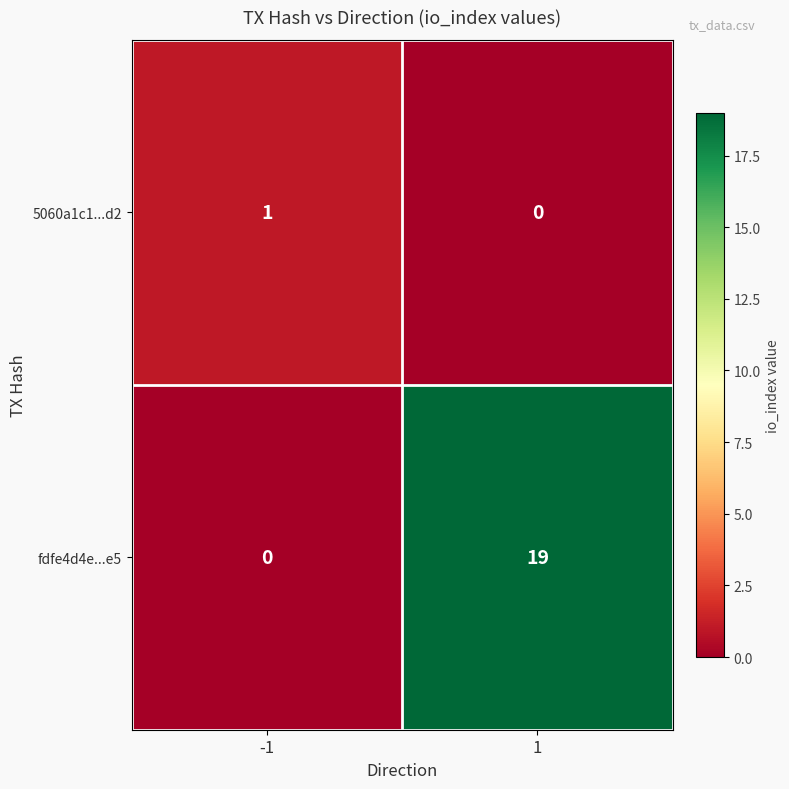

Reading right to left, list all the values displayed in this chart.

5060a1c1...d2: 1=0	-1=1
fdfe4d4e...e5: 1=19	-1=0